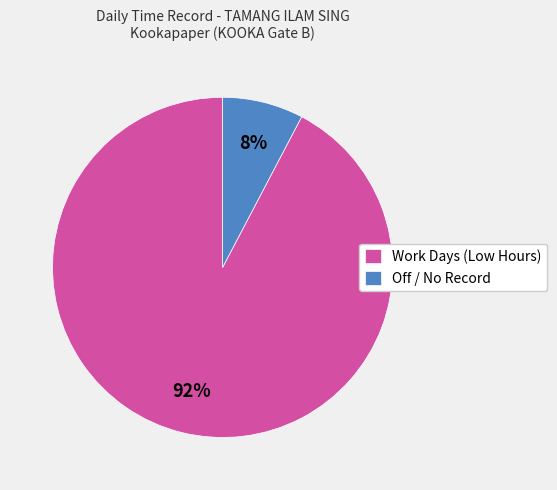

Is there any slice that represents more than half of the pie?

Yes